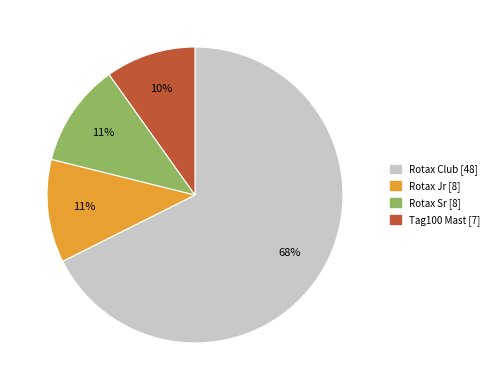

To the nearest percent, what is the difference between the Rotax Club and Tag100 Mast slice percentages?

58%